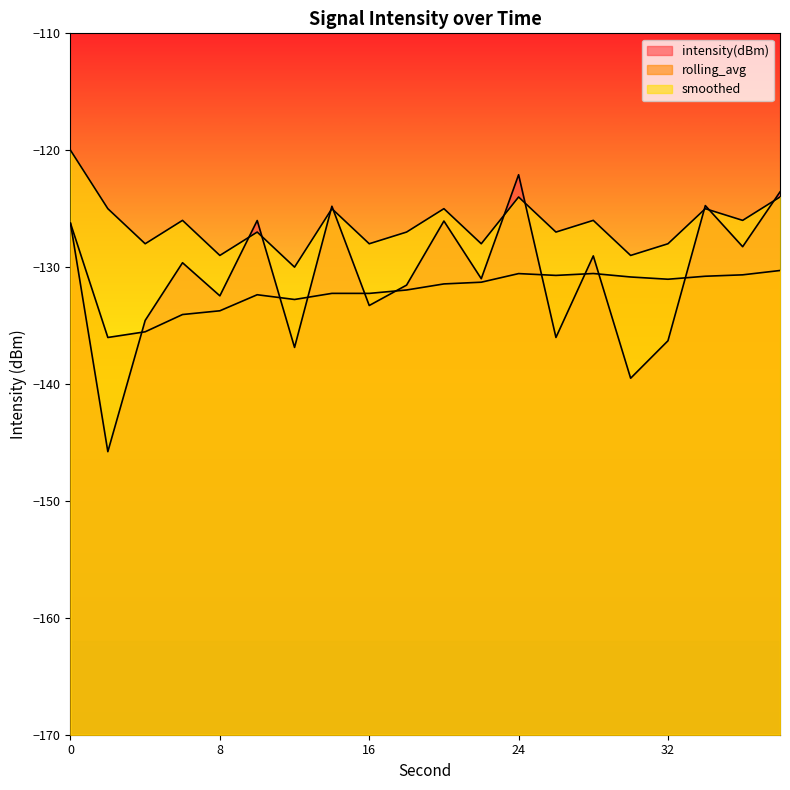

In rolling_avg, how many points are lower than both neighbors (excluding endpoints)?

5